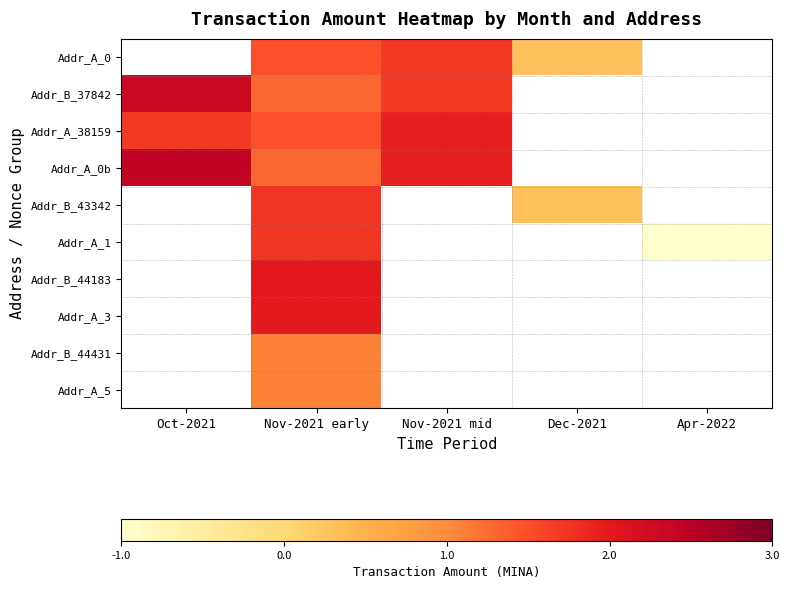

How many values in Addr_B_44431 are above zero?

1